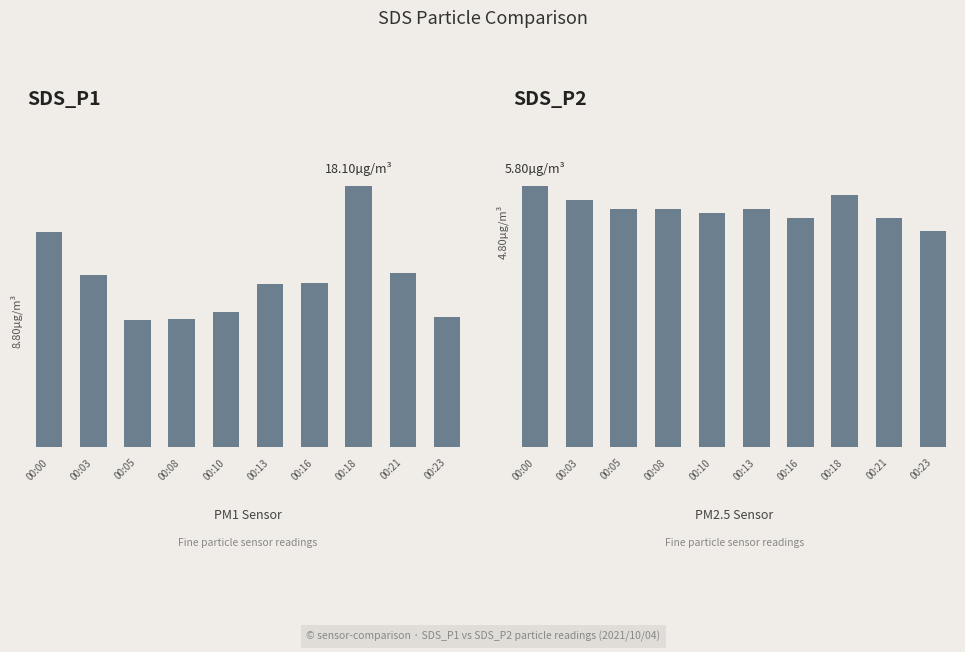

What is the total value across all series at 00:00?

20.7